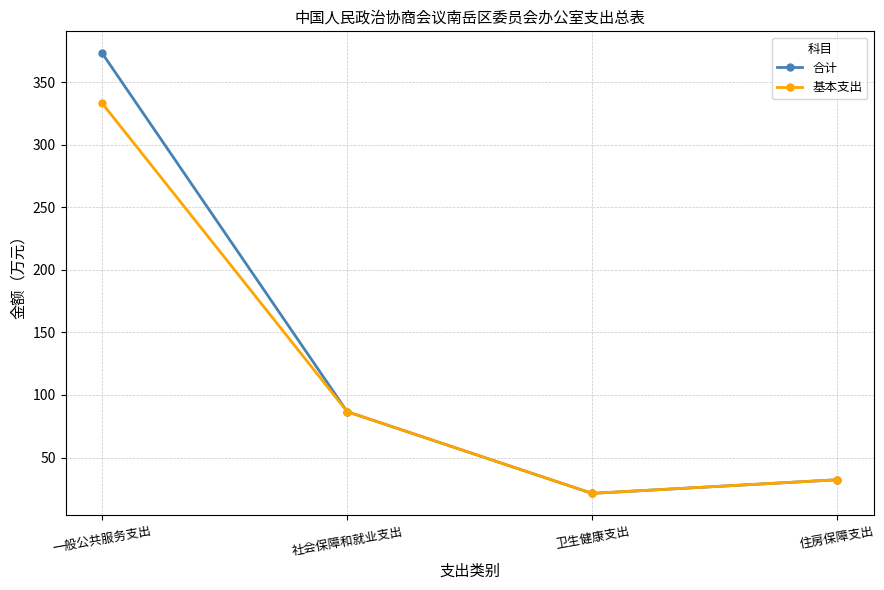

What are all the series names shown in the legend?

合计, 基本支出